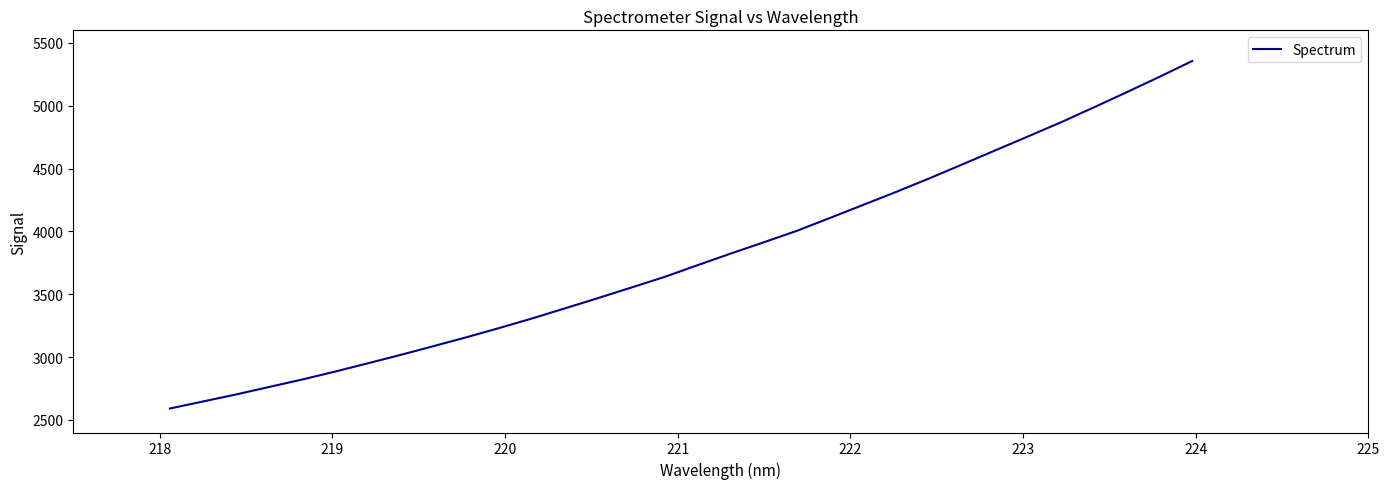

What is the smallest value displayed?

2591.1